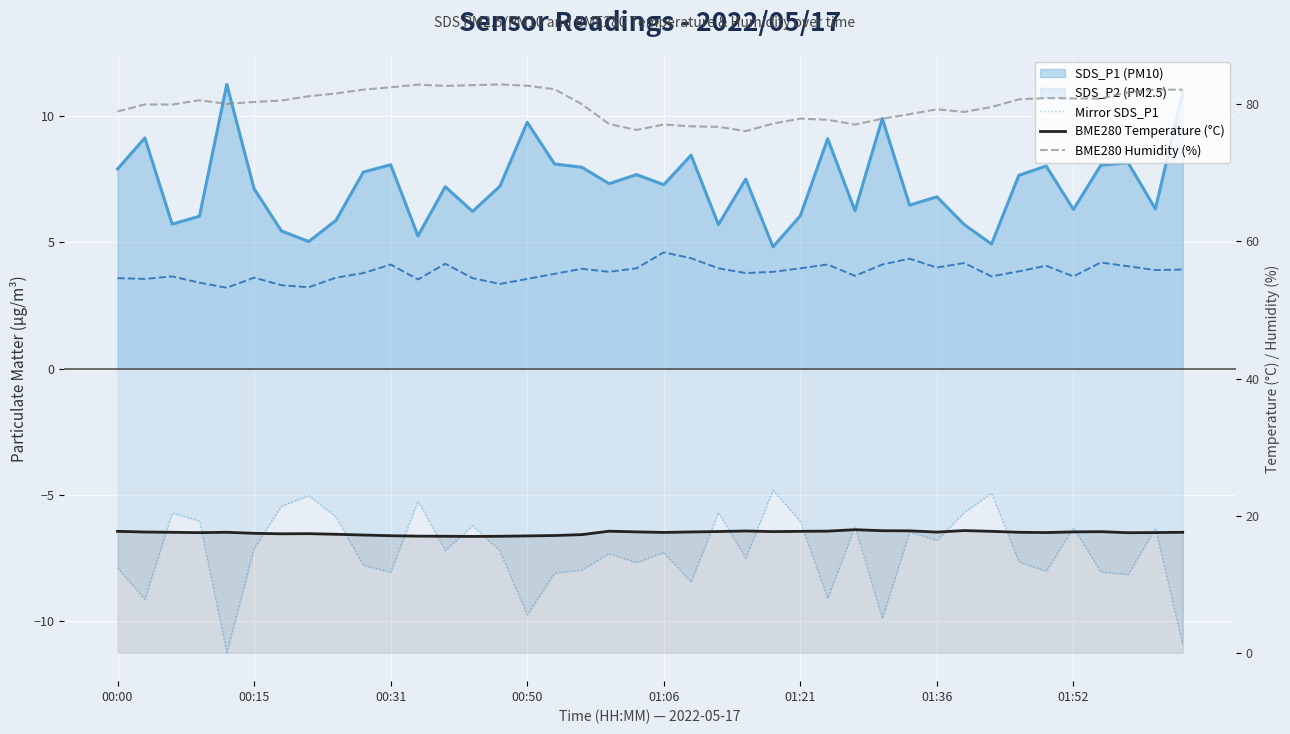

Which has a higher value, 19 or 24?

24